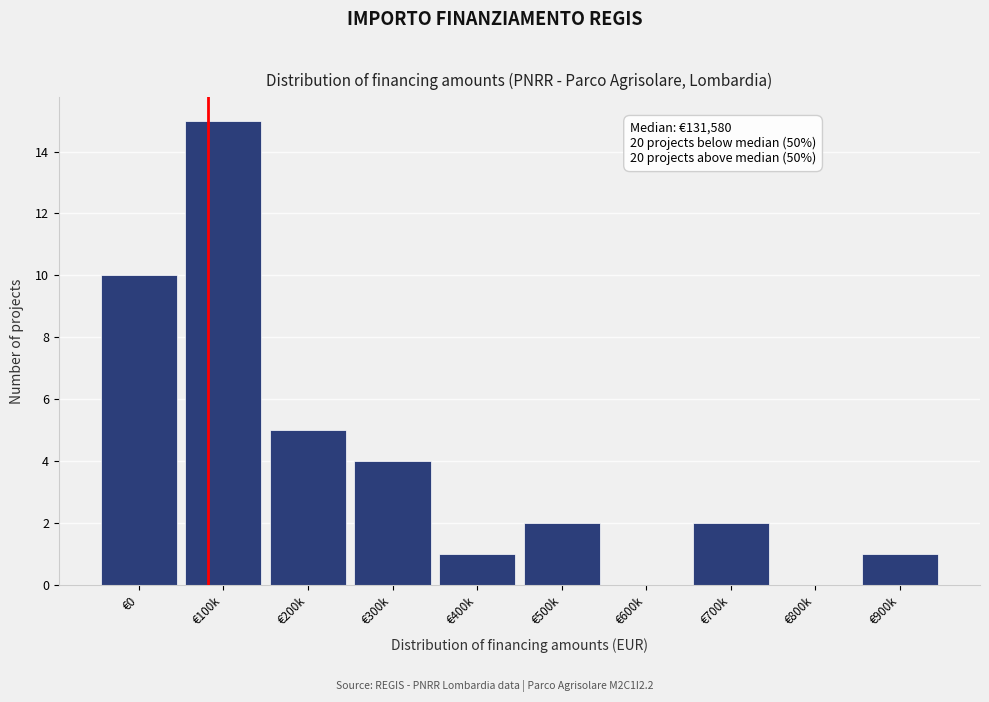

Reading left to right, transcribe all the data shown in this chart.

€0=10	€100k=15	€200k=5	€300k=4	€400k=1	€500k=2	€600k=0	€700k=2	€800k=0	€900k=1